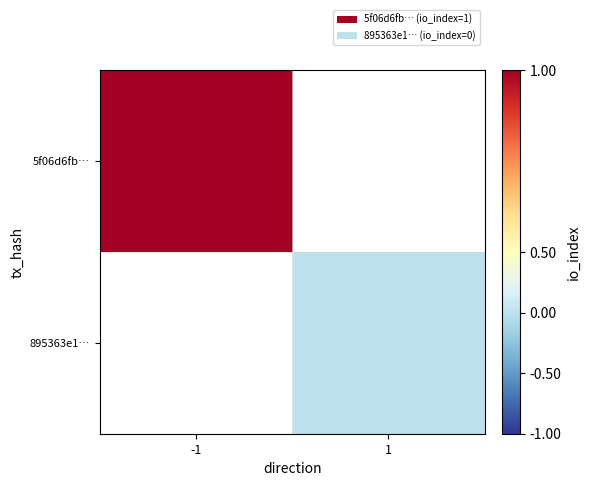

Which category has the lowest value across all series?

1